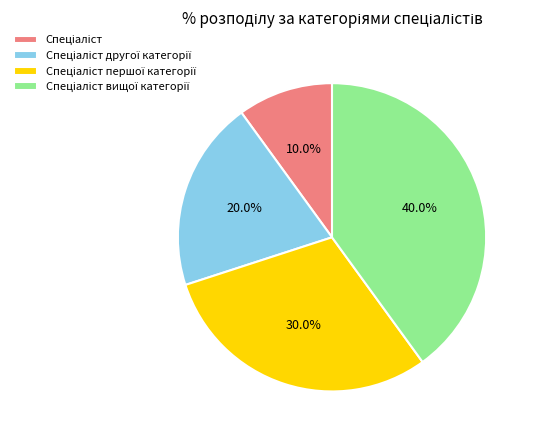

Is there a majority slice in this chart?

No